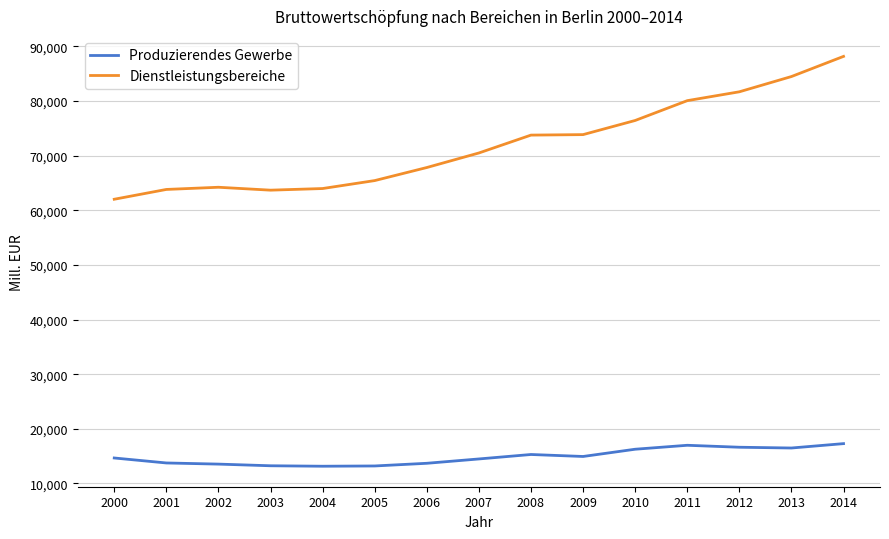

At 2013, list the series in order from largest to smallest.

Dienstleistungsbereiche, Produzierendes Gewerbe